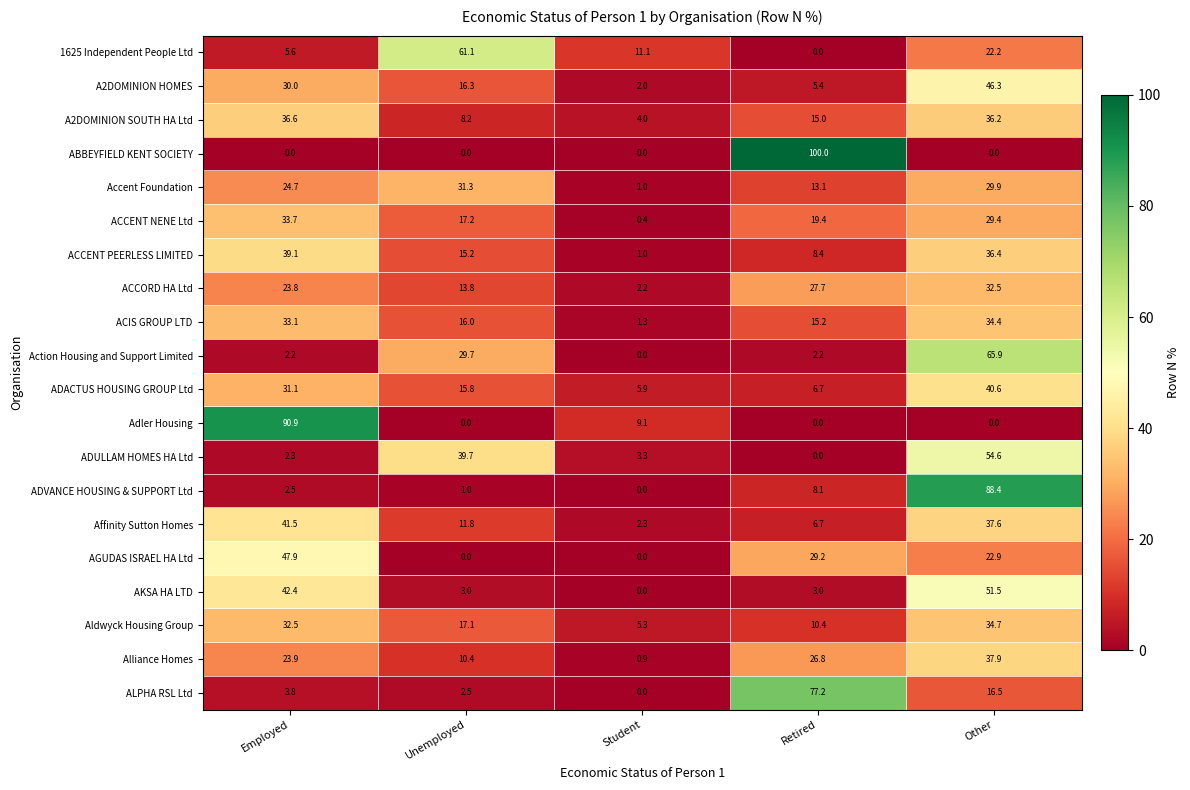

Which category has the highest value in the ACCENT PEERLESS LIMITED series?

Employed